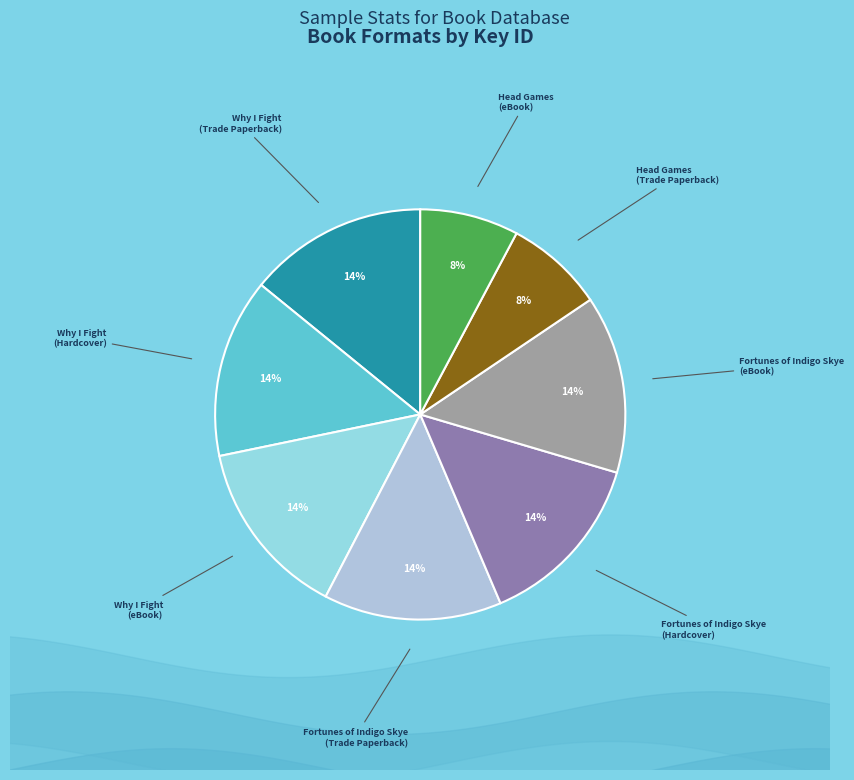

Is it true that Head Games (eBook) is 8% of the pie?

True